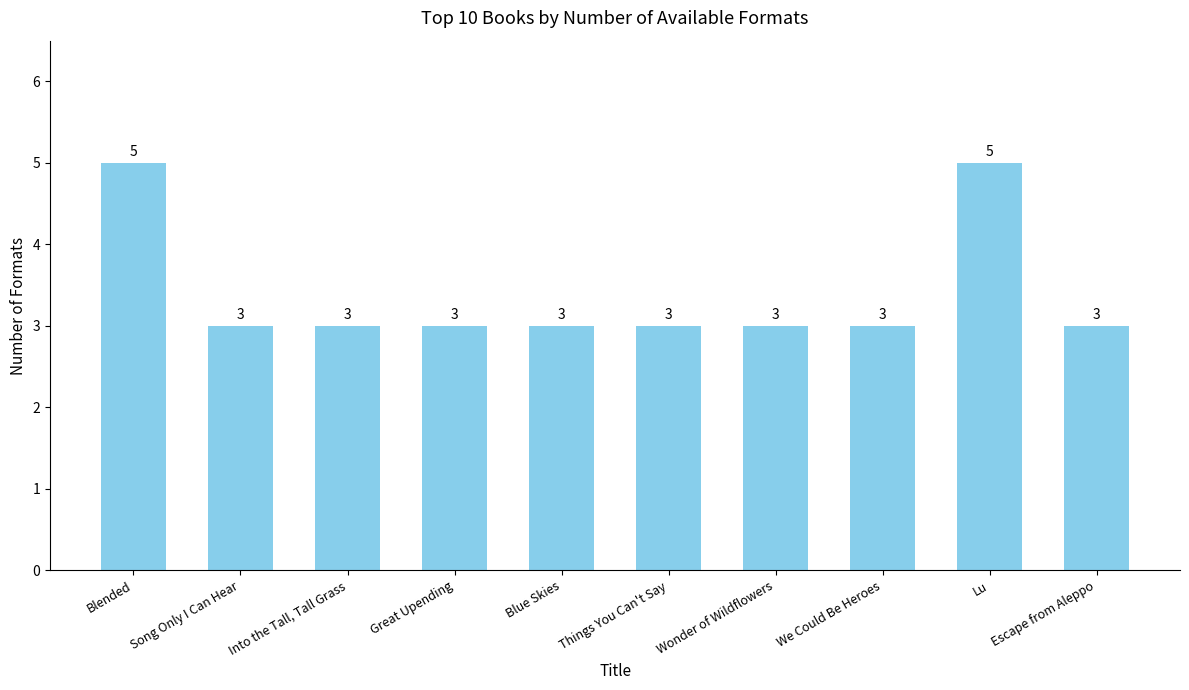

Reading left to right, list all the values displayed in this chart.

Blended=5	Song Only I Can Hear=3	Into the Tall, Tall Grass=3	Great Upending=3	Blue Skies=3	Things You Can't Say=3	Wonder of Wildflowers=3	We Could Be Heroes=3	Lu=5	Escape from Aleppo=3